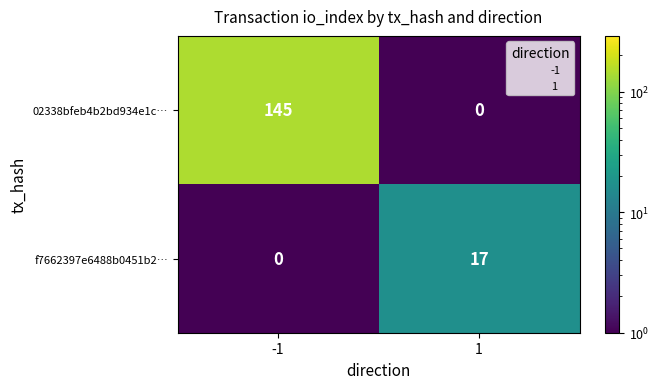

Reading left to right, list all the values displayed in this chart.

02338bfeb4b2bd934e1c…: -1=145	1=0
f7662397e6488b0451b2…: -1=0	1=17